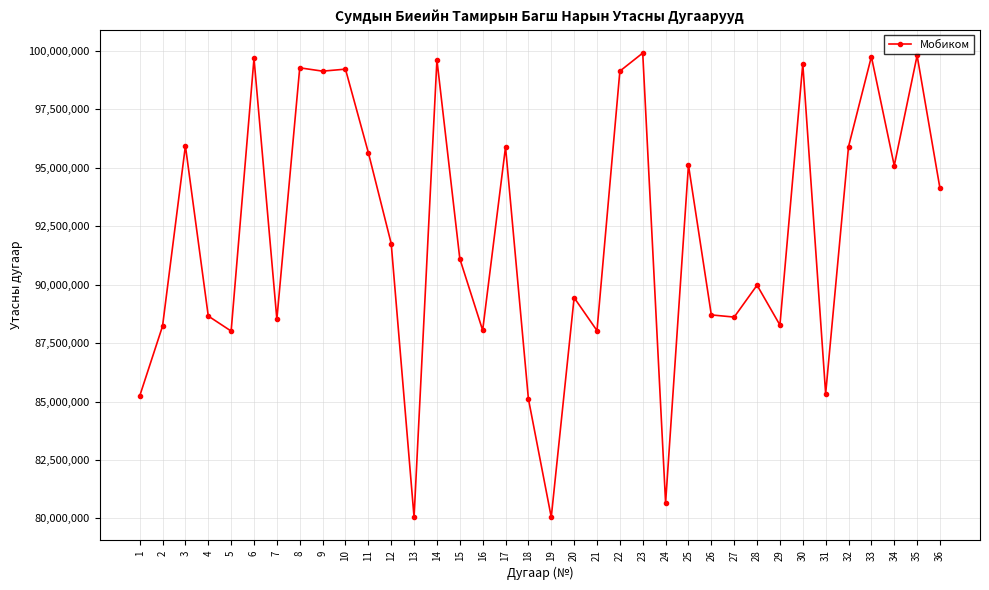

What is the minimum value shown in the chart?

80050160